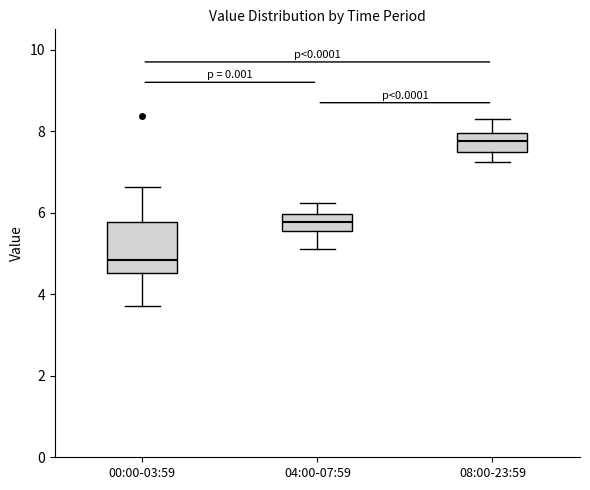

Which box is the tallest, from its lower edge to its upper edge?

00:00-03:59